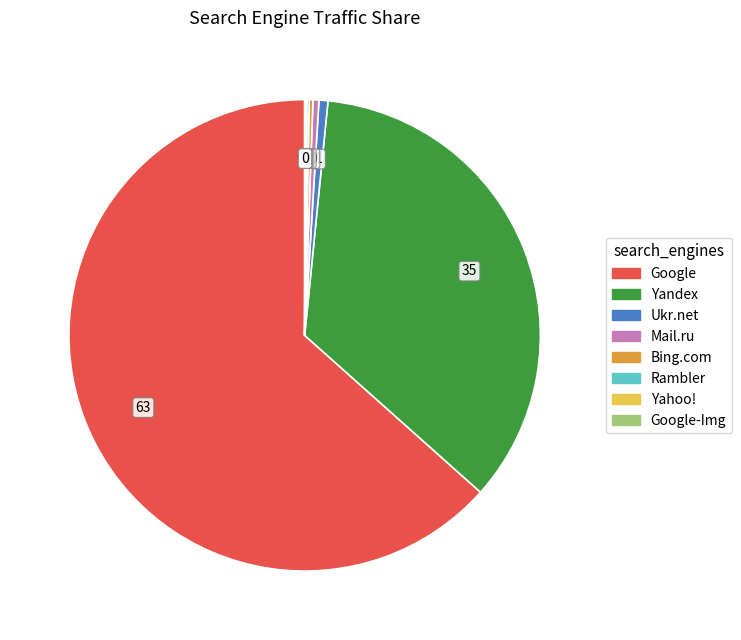

What is the largest slice in the pie chart?

Google